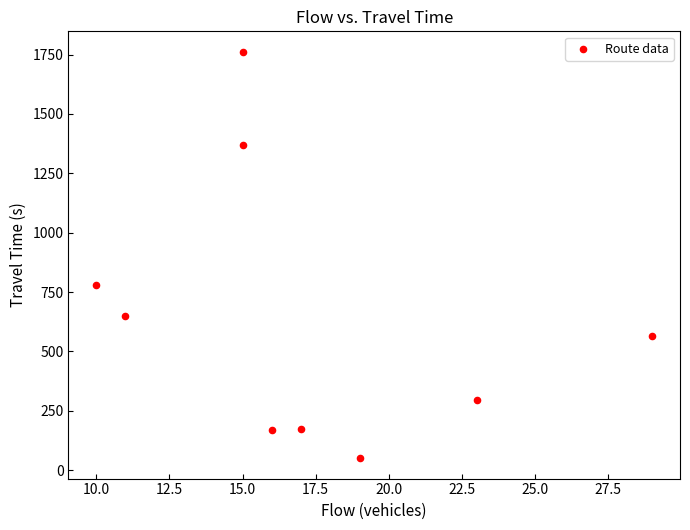

What Y value in the scatter plot is closest to 906?

778